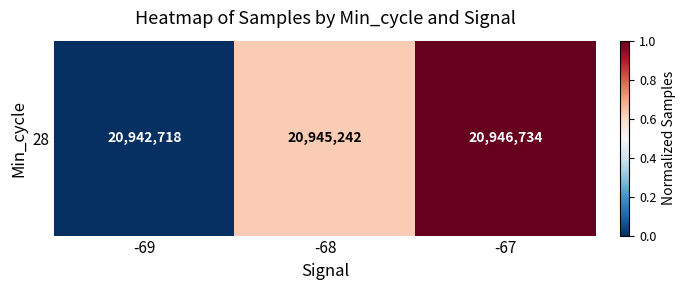

Is it true that the value at -68 is 0.2?

False